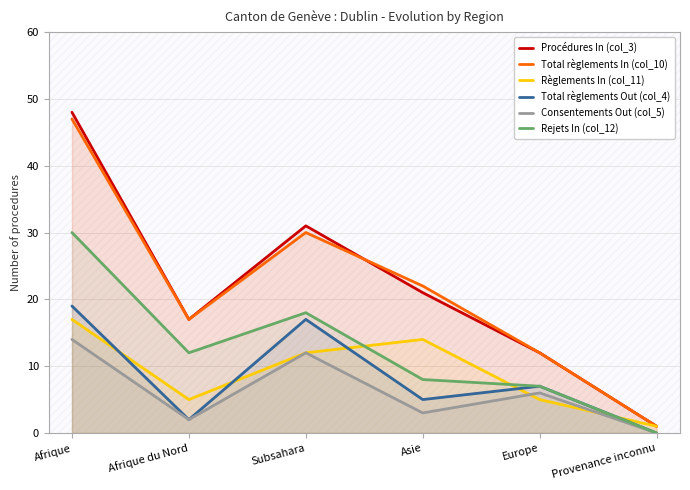

Does the chart display data point markers on the line(s)?

No